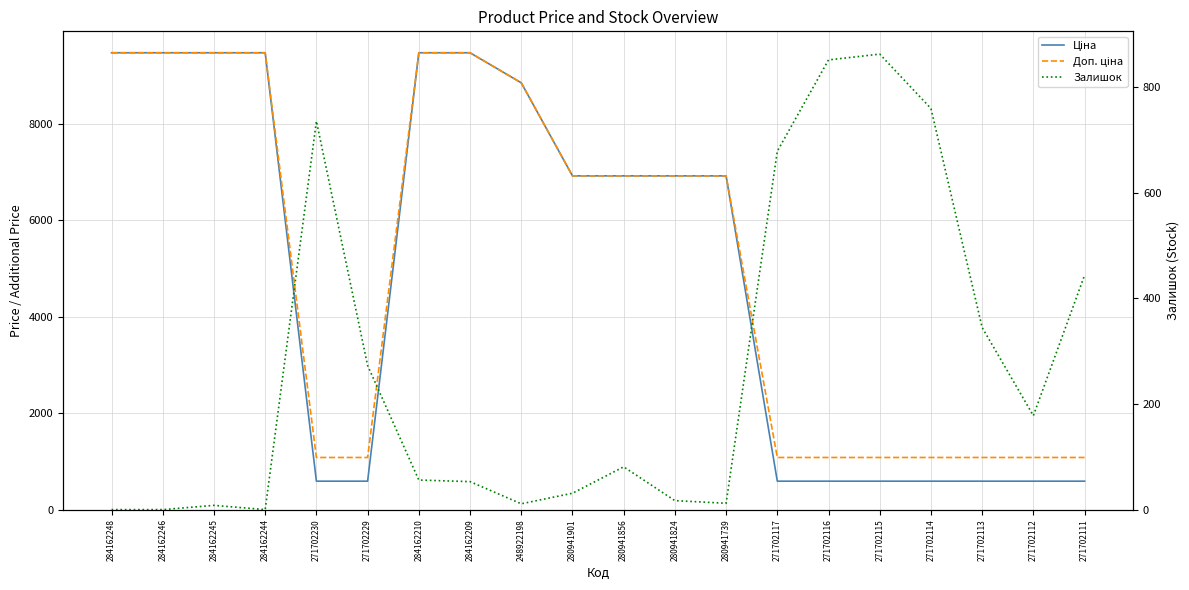

At 284162244, list the series in order from smallest to largest.

Залишок, Ціна, Доп. ціна